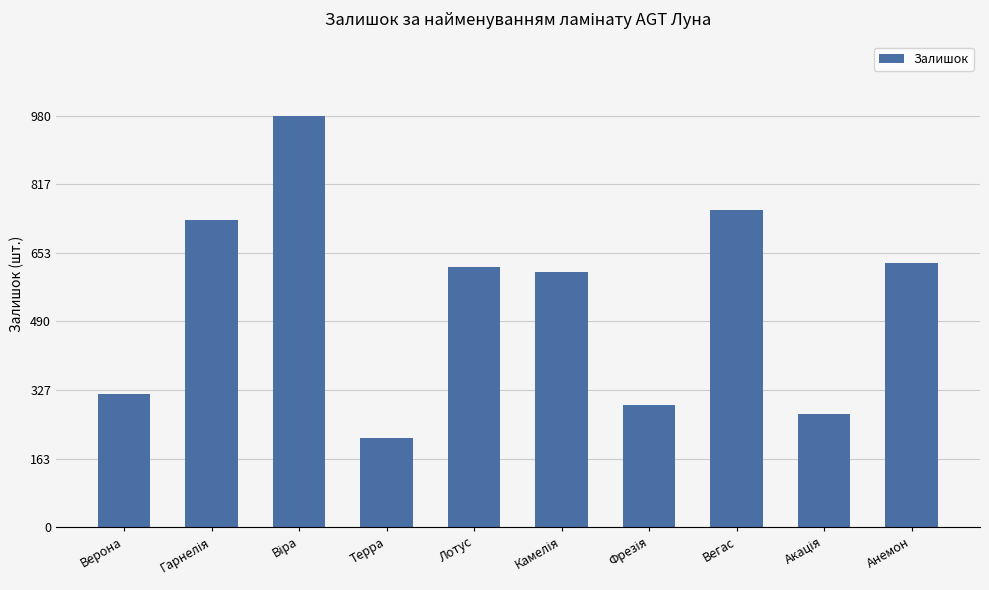

The value at Верона is 119. True or false?

False